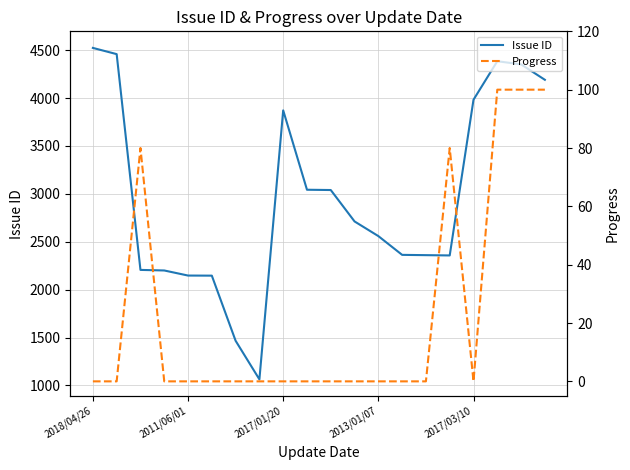

How many data points does each series have?

20